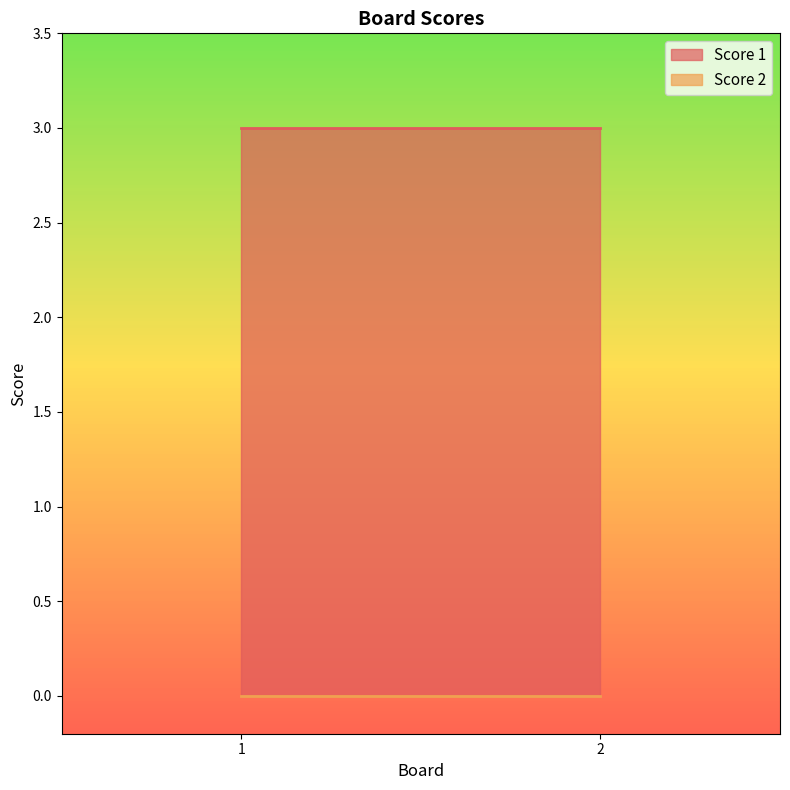

Which has a higher value, 2 or 1?

2